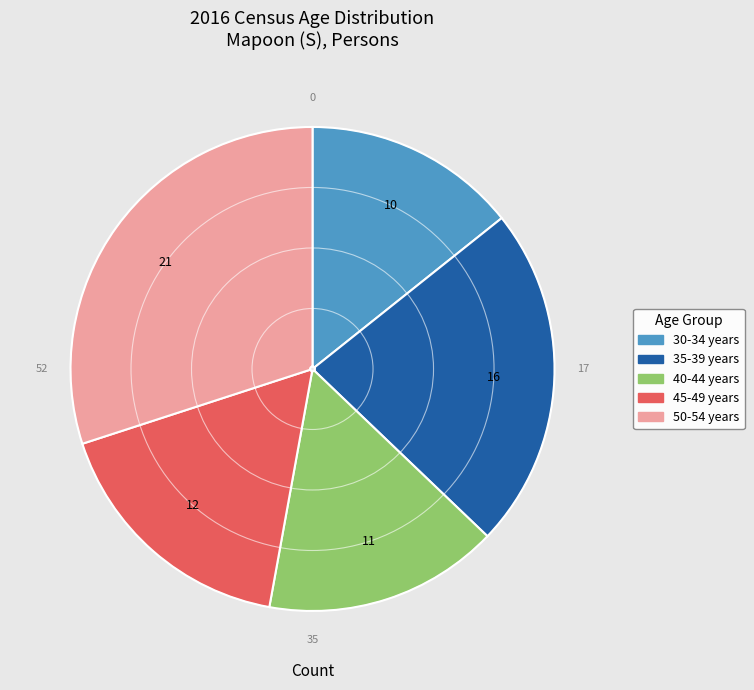

True or false: 50-54 years accounts for 37% of the total.

False